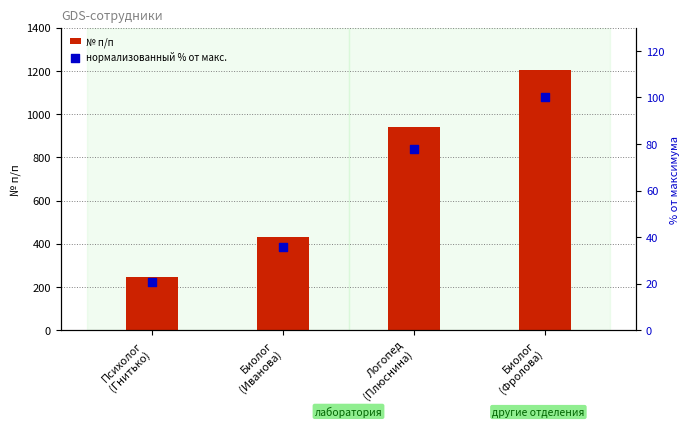

At how many categories does at least one series exceed 1006?

1